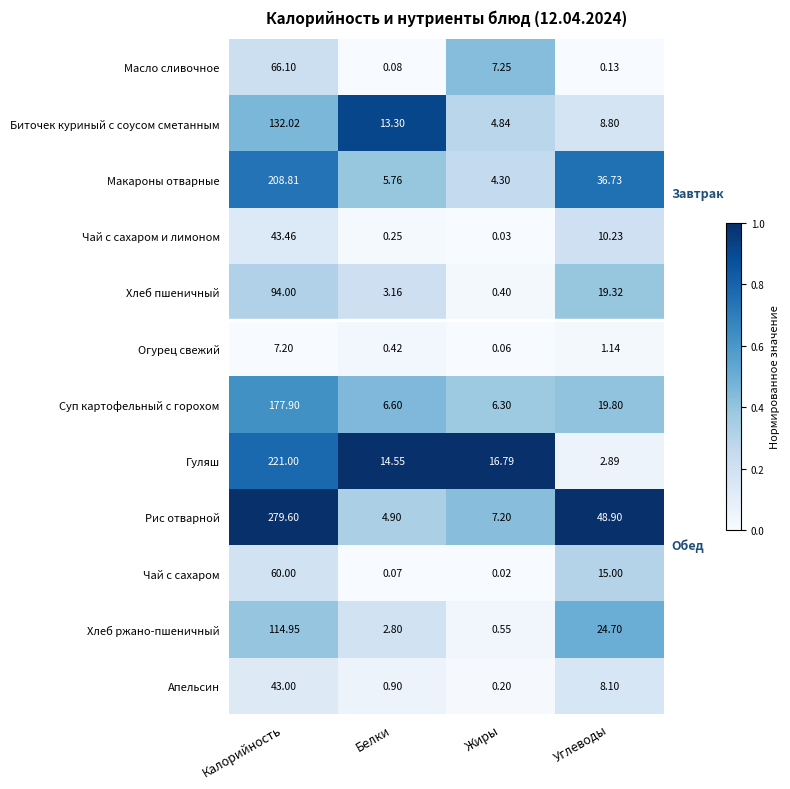

Which category has the lowest value in the Биточек куриный с соусом сметанным series?

Жиры